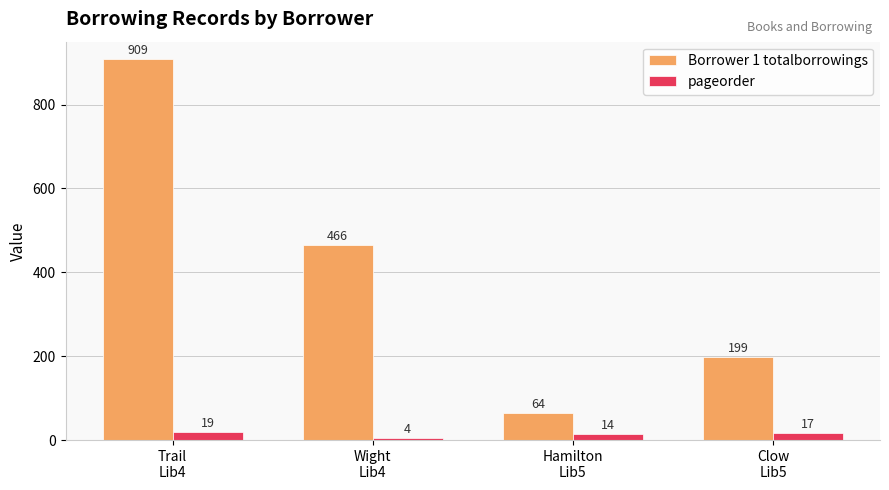

Which label corresponds to the smallest value in the chart?

Wight
Lib4